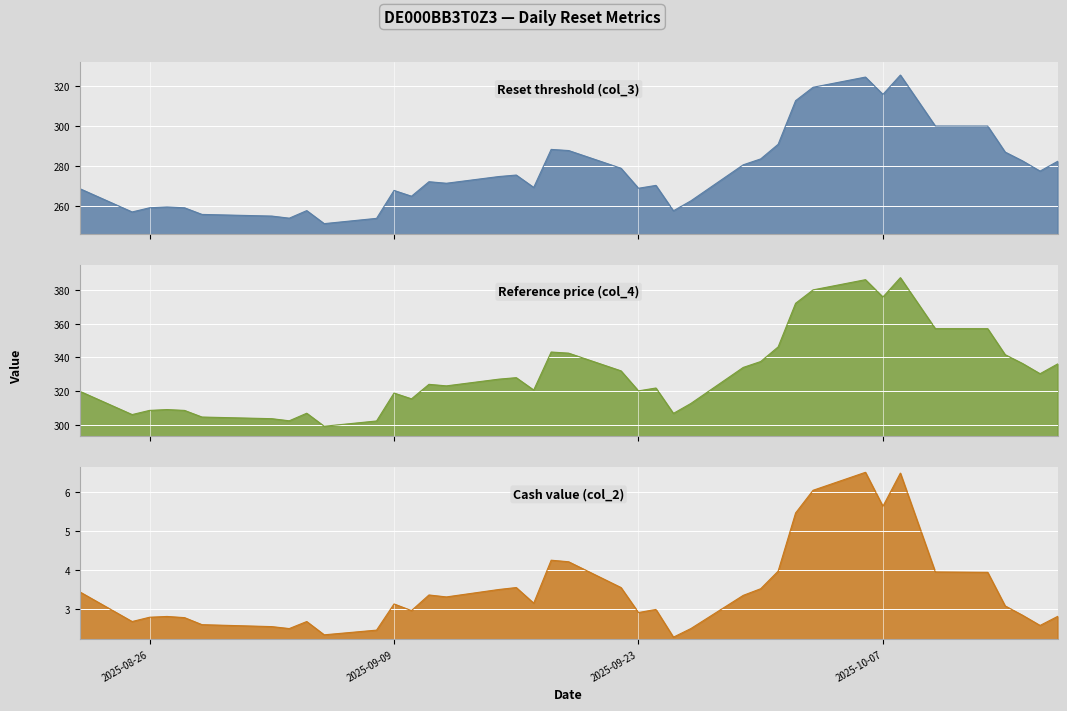

What is the difference between the maximum and minimum values in the Reset threshold (col_3) series?

74.1